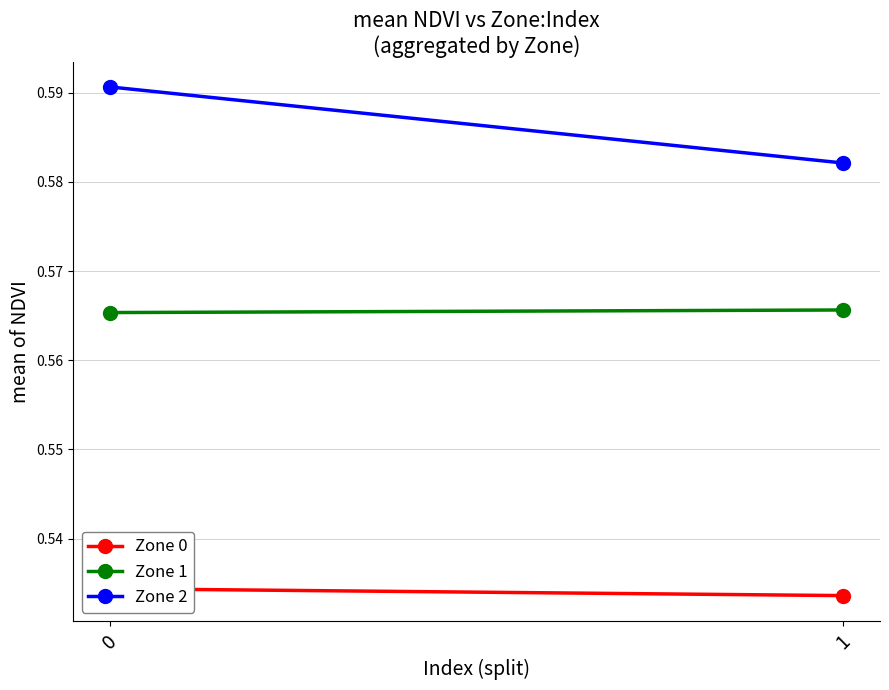

What is the total value across all series at 0?

1.7